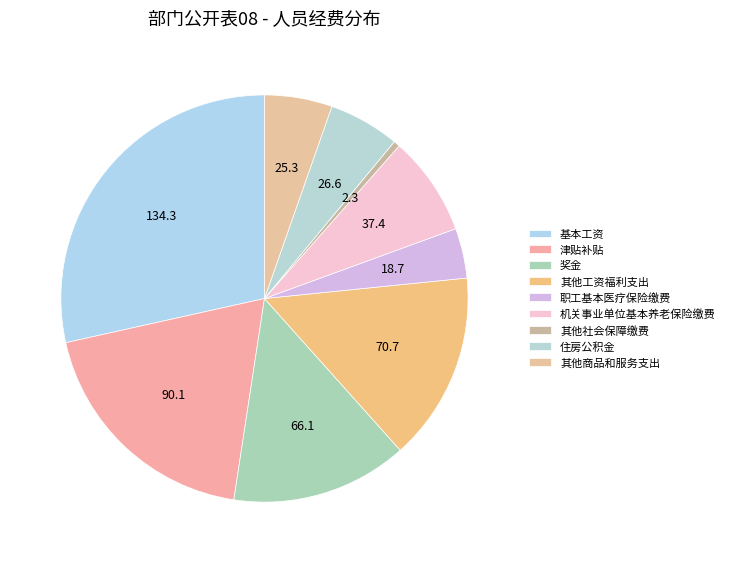

What is the change in value from 机关事业单位基本养老保险缴费 to 其他社会保障缴费?

-35.0